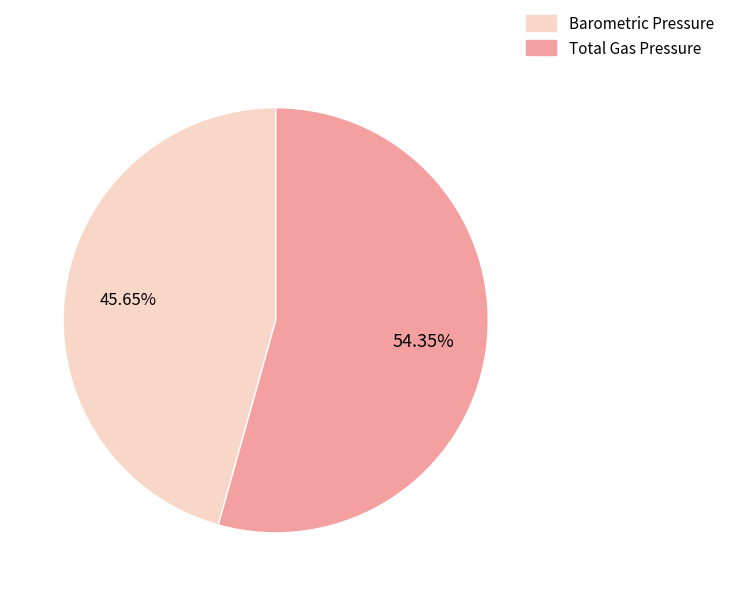

Which has a higher value, Total Gas Pressure or Barometric Pressure?

Total Gas Pressure